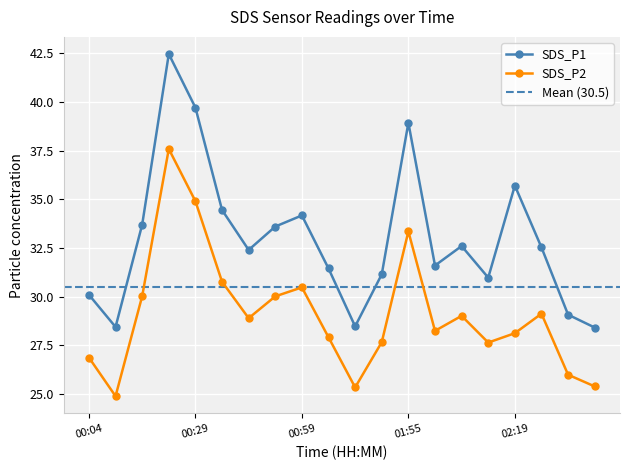

What is the value of the SDS_P2 point at the 1st from the left?

26.9